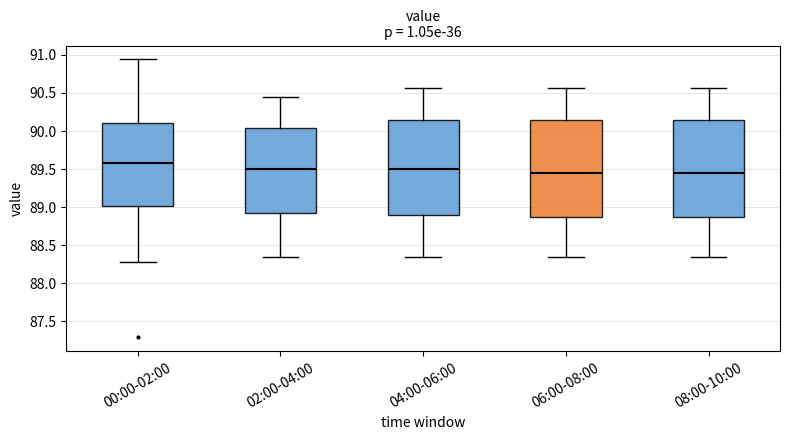

Where does the median line of the box for 06:00-08:00 sit on the y-axis? The values are not printed on the chart, so give them approximately, as read against the axis.

89.45